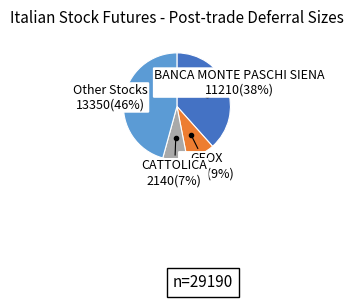

To the nearest percent, what is the average slice percentage?

25%